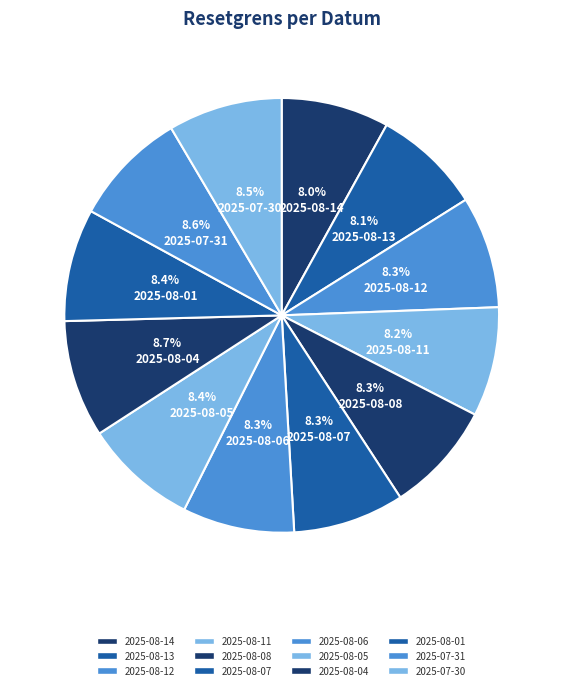

What is the ratio of the value at 2025-07-30 to the value at 2025-08-11?

1.0